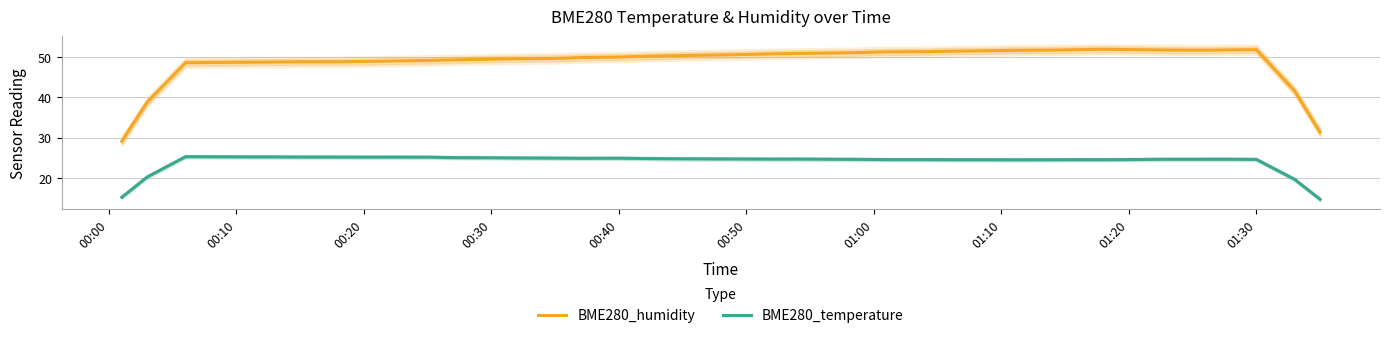

True or false: BME280_temperature and BME280_humidity intersect in this chart.

False